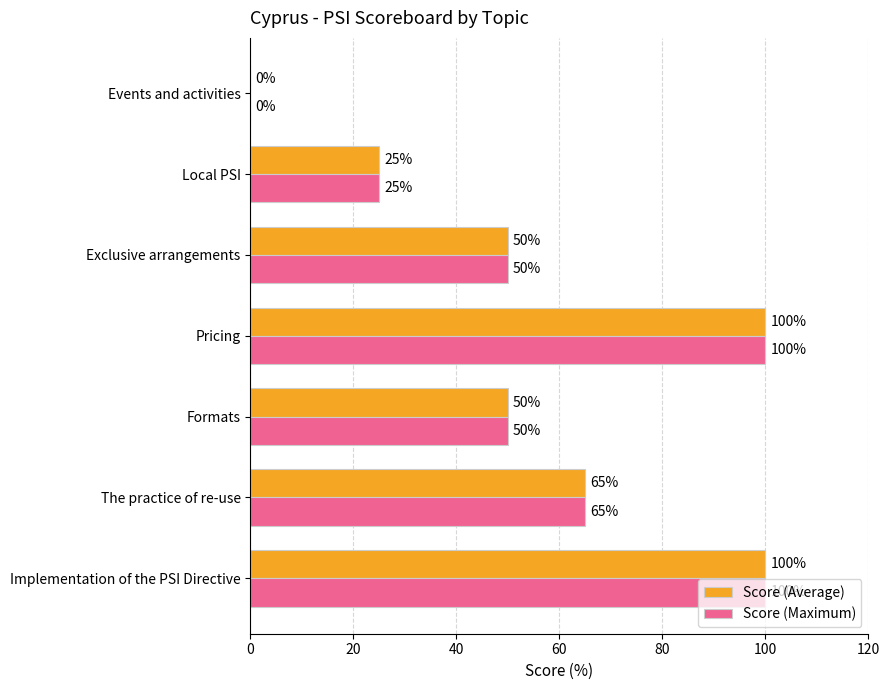

What is the average value of the Score (Average) series?

56